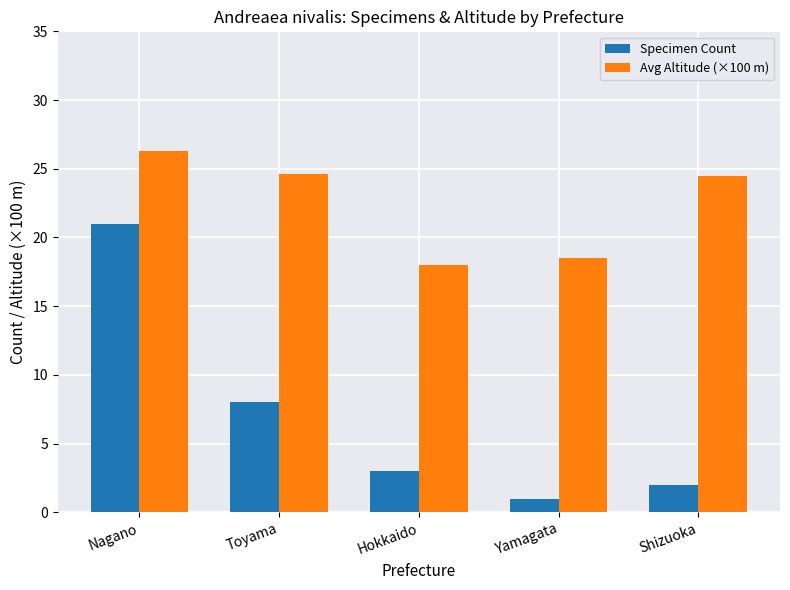

What is the label of the 1st bar from the right?

Shizuoka